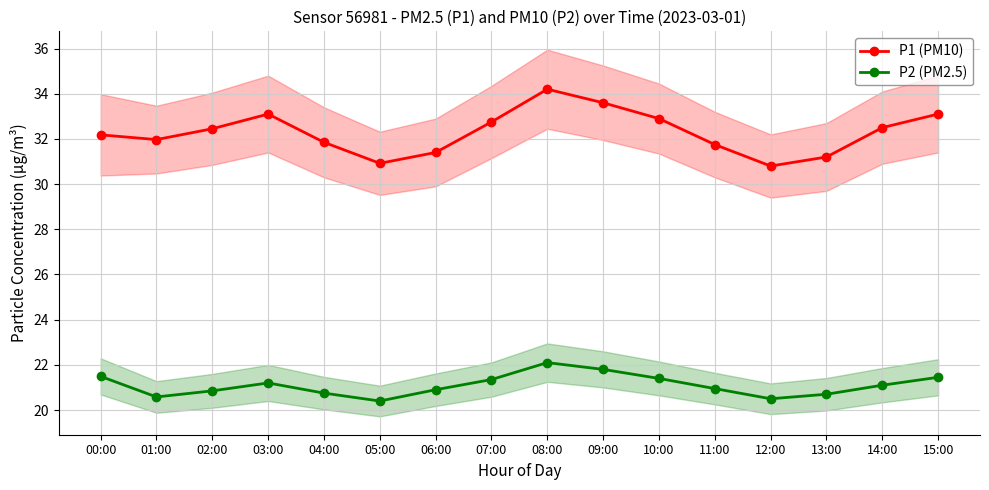

True or false: P2 (PM2.5) and P1 (PM10) cross at least once.

False